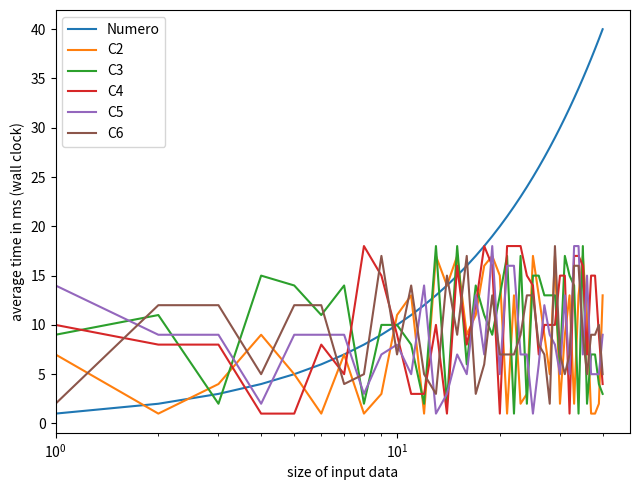

True or false: C6 has more than 2 points higher than both neighbors.

True